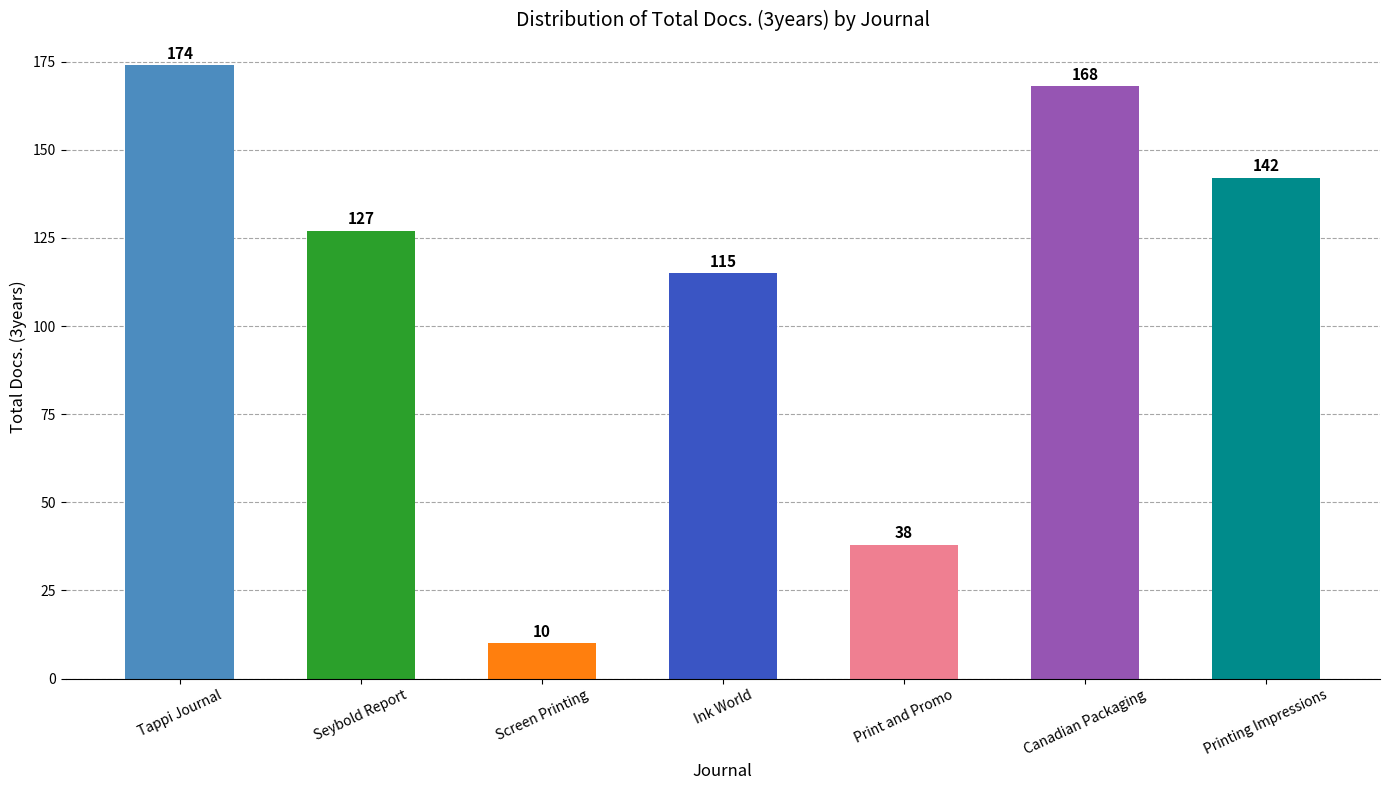

Where is the data nearest to the value 92?

Ink World